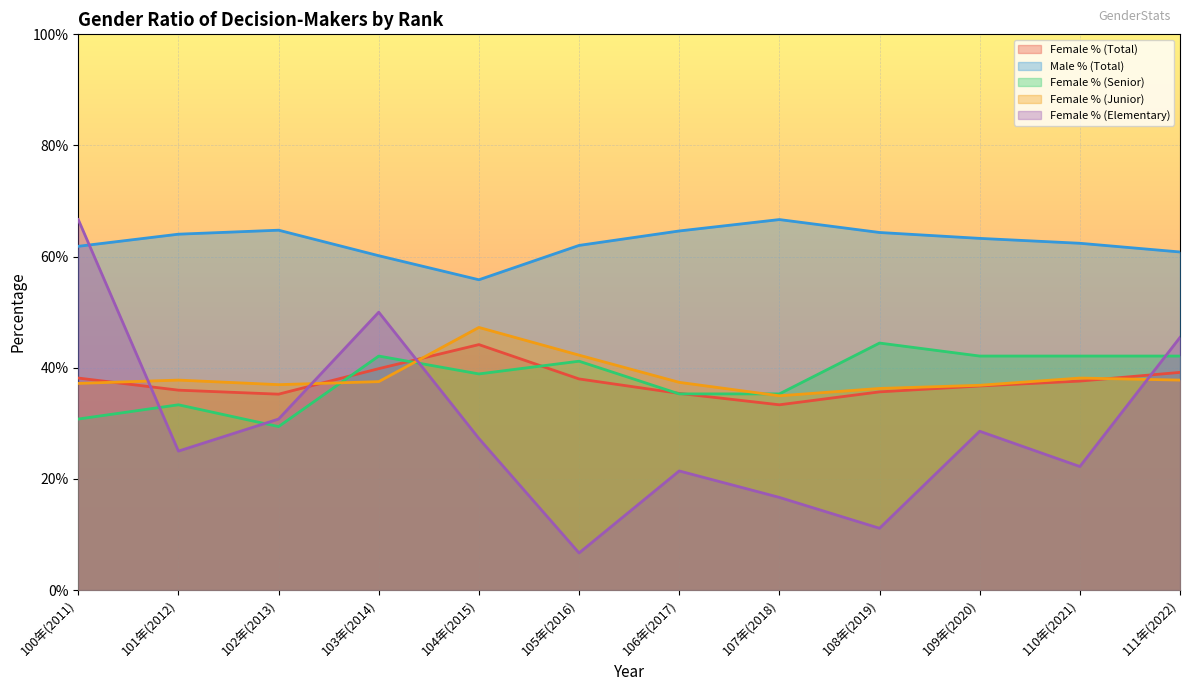

Does the chart display data point markers on the line(s)?

No